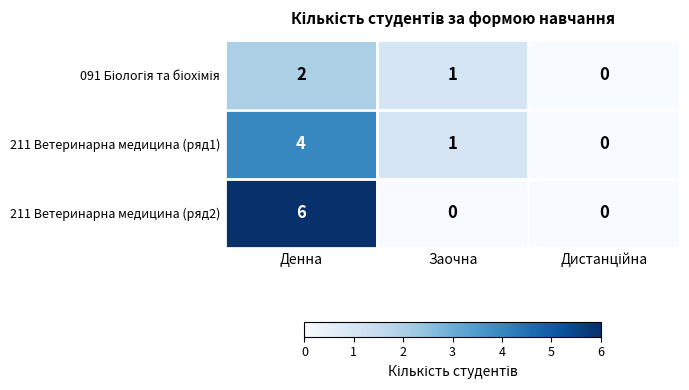

Which series has the widest spread of values?

211 Ветеринарна медицина (ряд2)